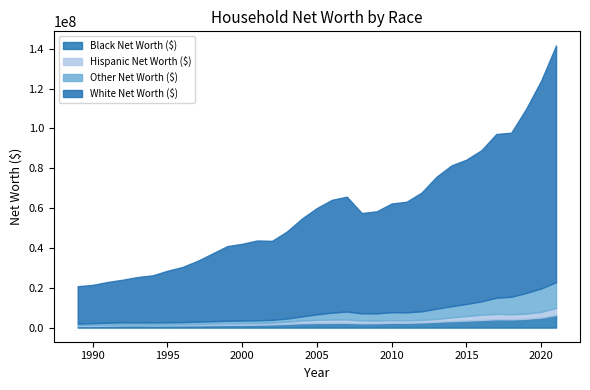

At which label does White Net Worth ($) reach its peak?

2021